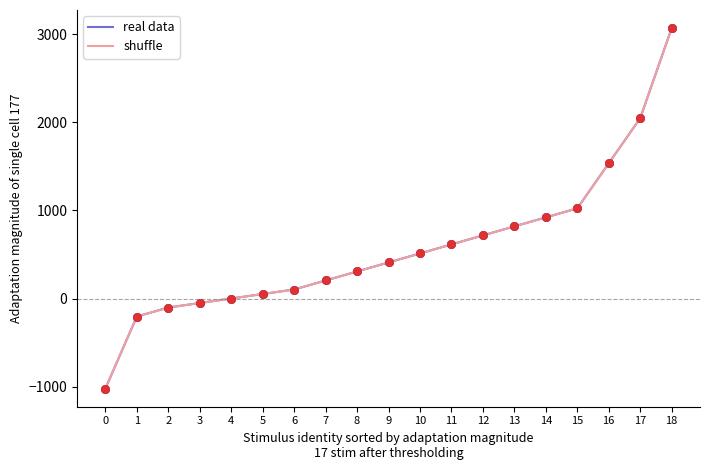

At which category is the sum across all series the highest?

18